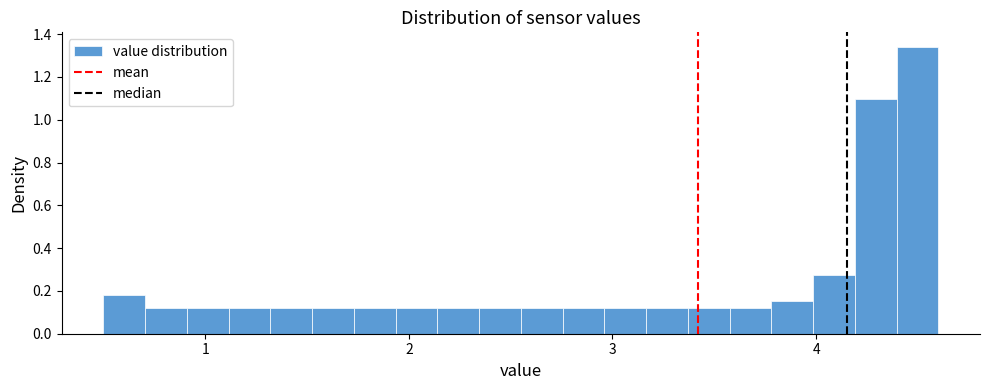

Read against the x-axis, roughly where is the centre of the tallest bar?

4.5